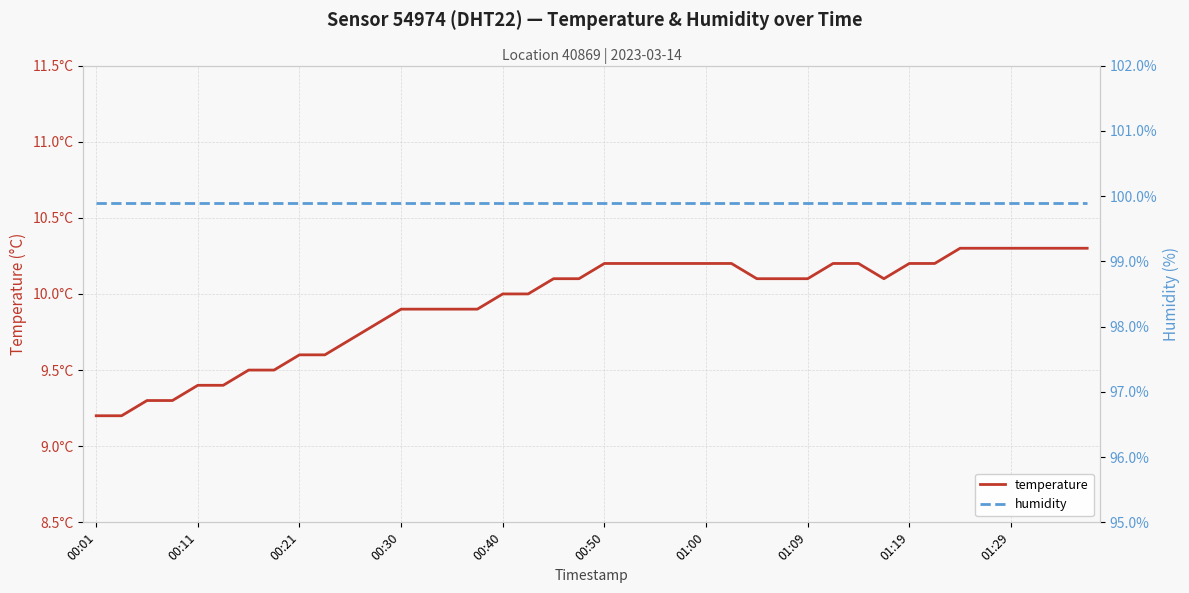

What position from the right is 10?

30